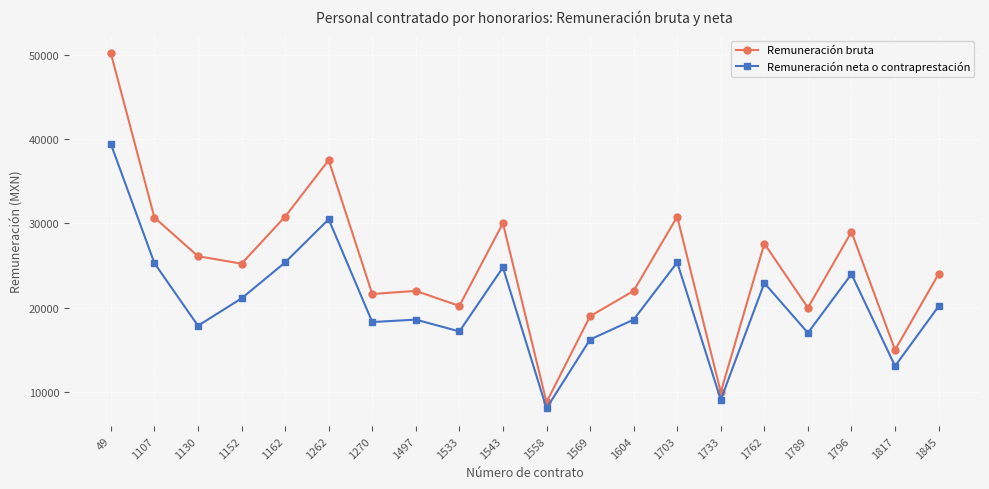

What is the difference between the Remuneración bruta values at 1703 and 1543?

770.1